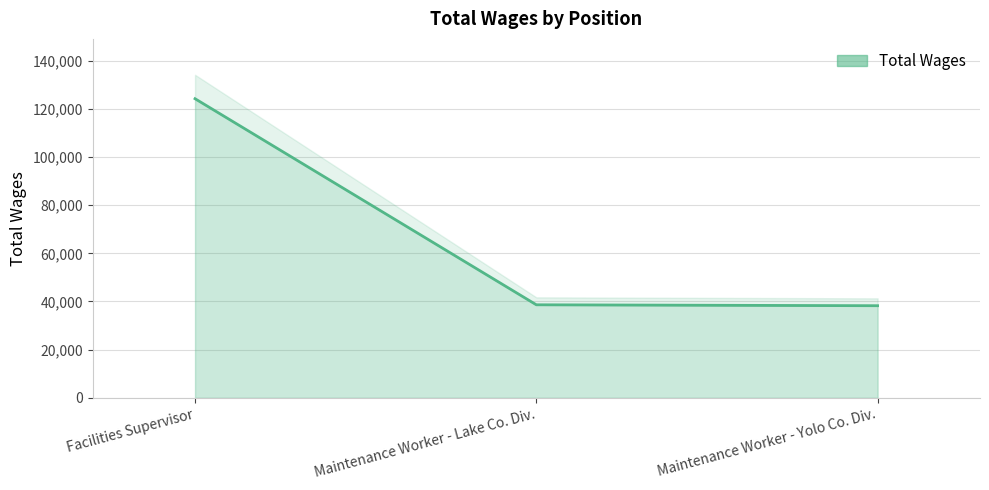

Is it true that the value at Maintenance Worker - Lake Co. Div. is 50544?

False